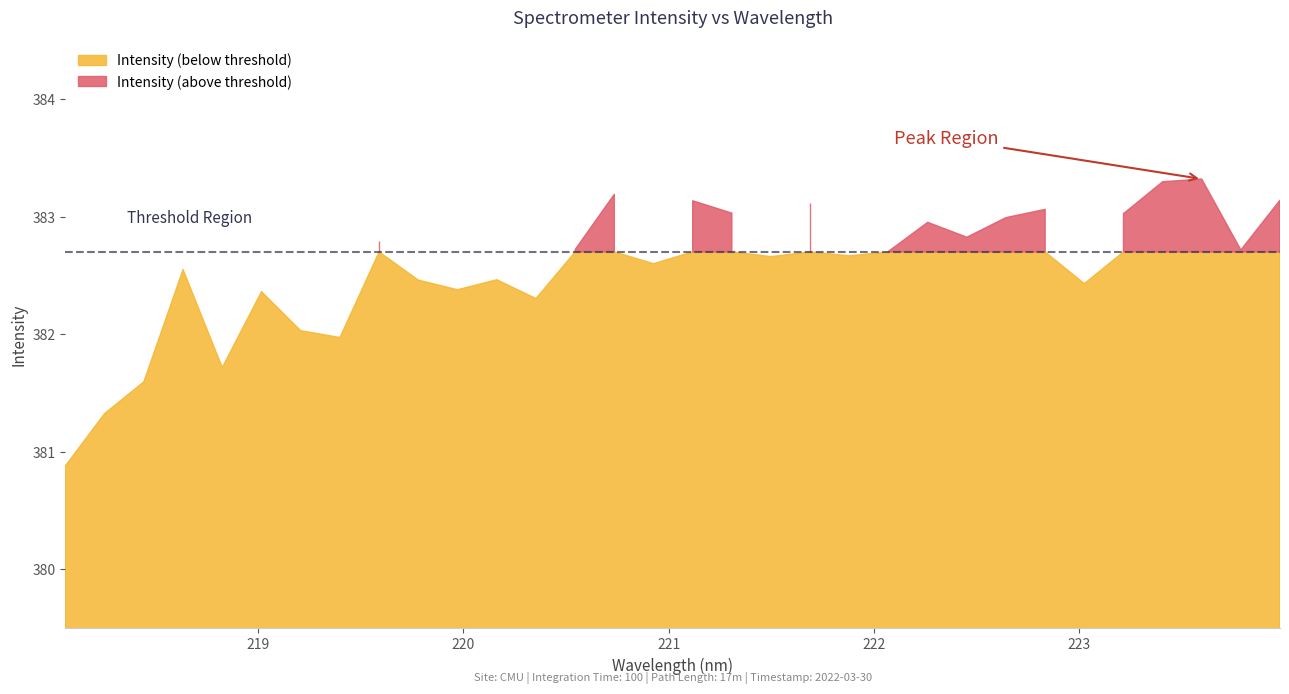

What is the difference between the values at 26 and 7?

0.5